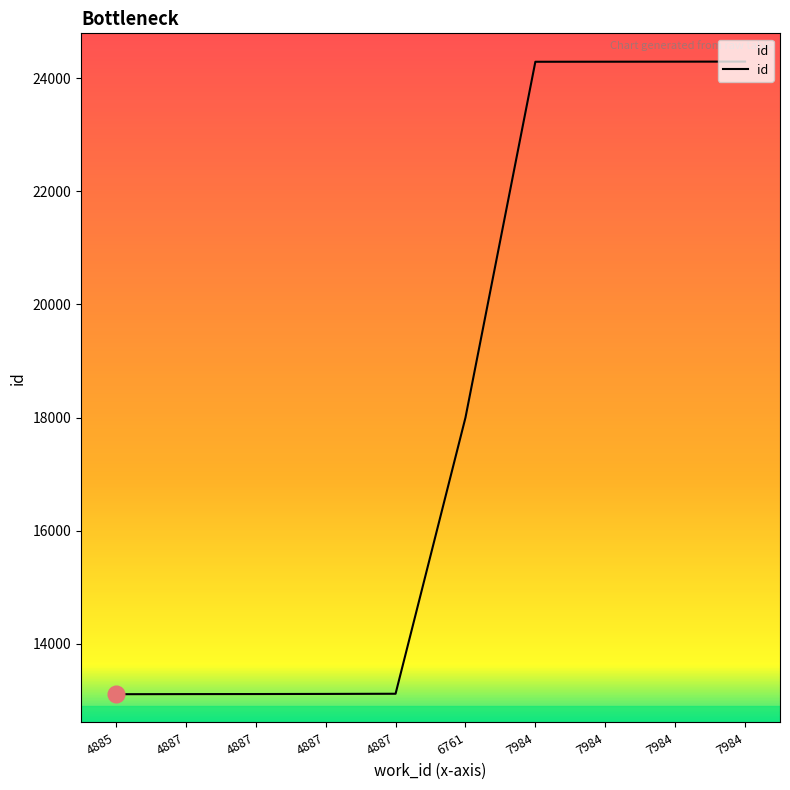

Which label corresponds to the largest value in the chart?

7984